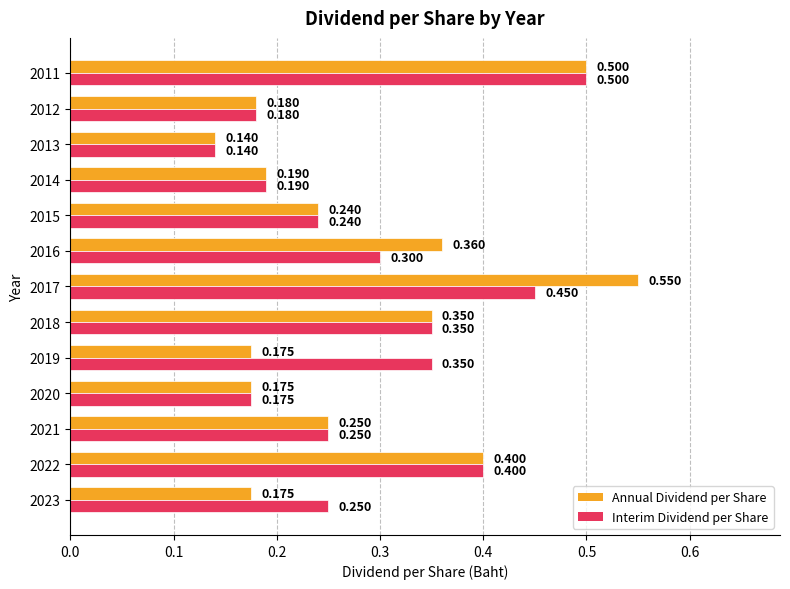

Which series has the widest spread of values?

Annual Dividend per Share